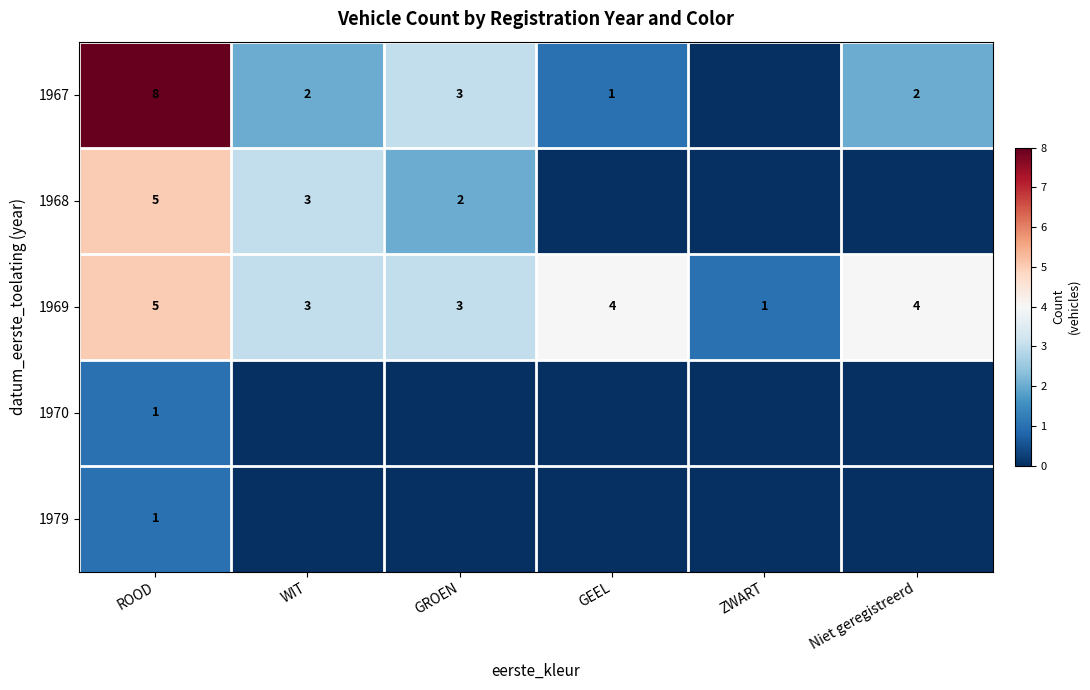

The value of 1967 at GEEL is 1. True or false?

True